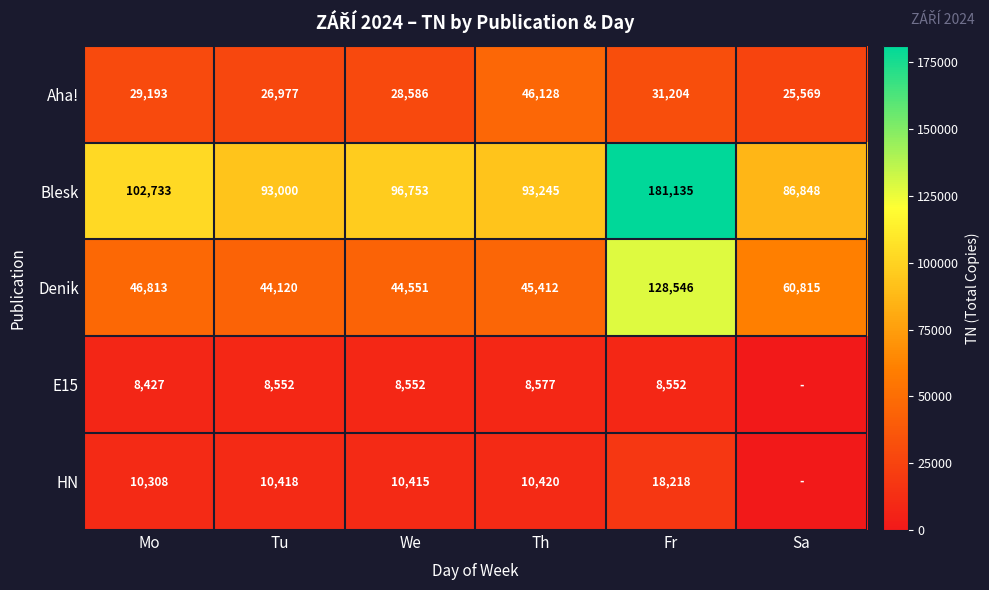

What is the difference between the highest and lowest values at Th?

84668